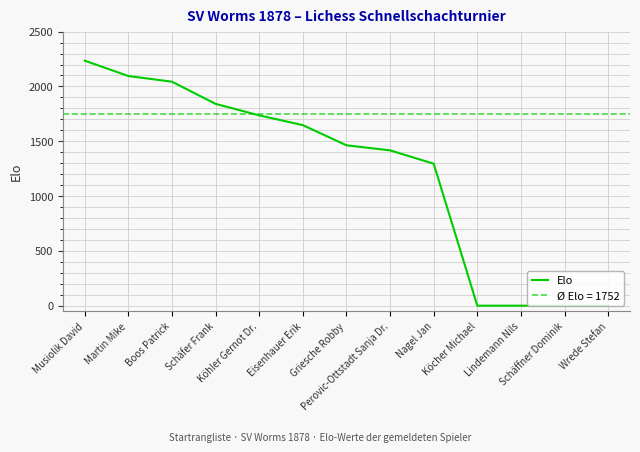

List the labels in order of value, smallest first.

Köcher Michael, Lindemann Nils, Schäffner Dominik, Wrede Stefan, Nagel Jan, Perovic-Ottstadt Sanja Dr., Griesche Robby, Eisenhauer Erik, Köhler Gernot Dr., Schäfer Frank, Boos Patrick, Martin Mike, Musiolik David